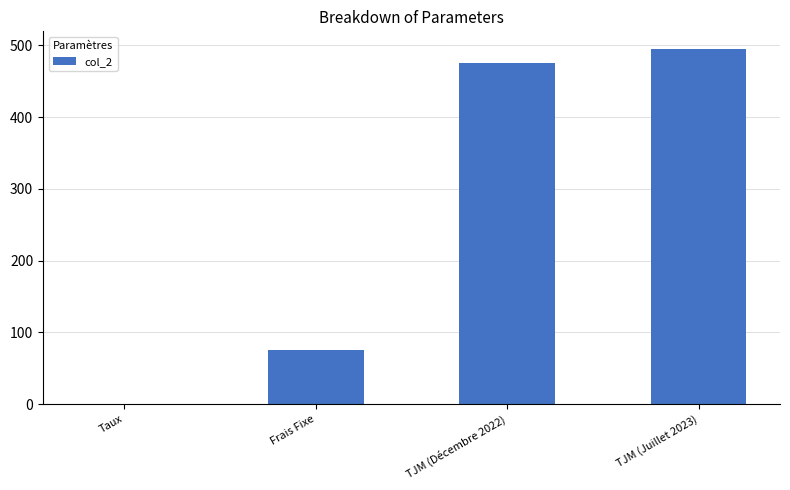

What is the greatest value displayed?

495.0